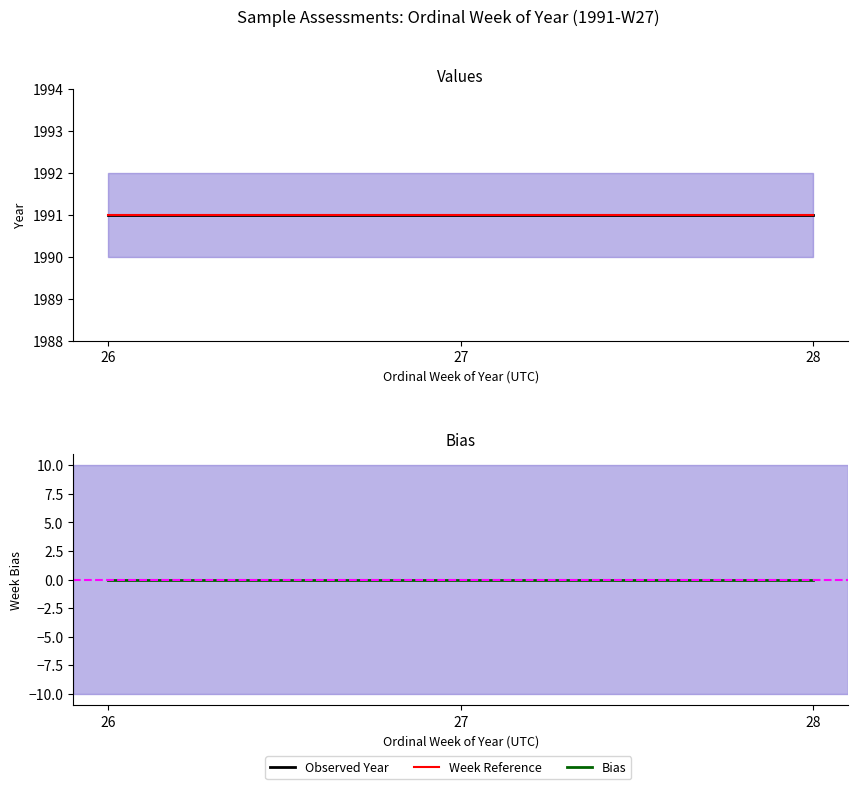

Is the value of Week Reference at 26 greater than the value of Observed Year at 28?

No